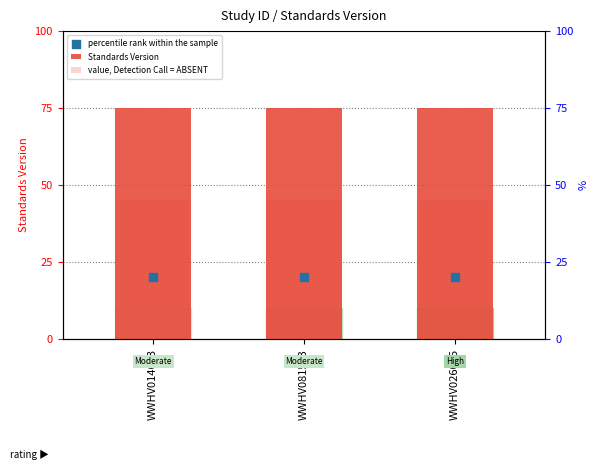

At how many categories does at least one series exceed 43?

3